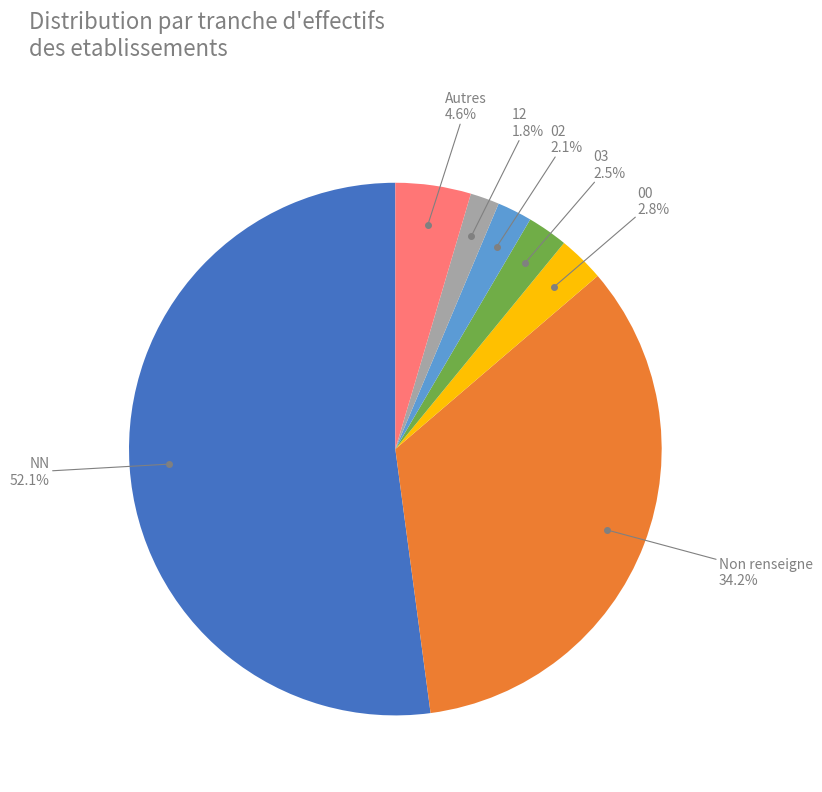

Is there a majority slice in this chart?

Yes